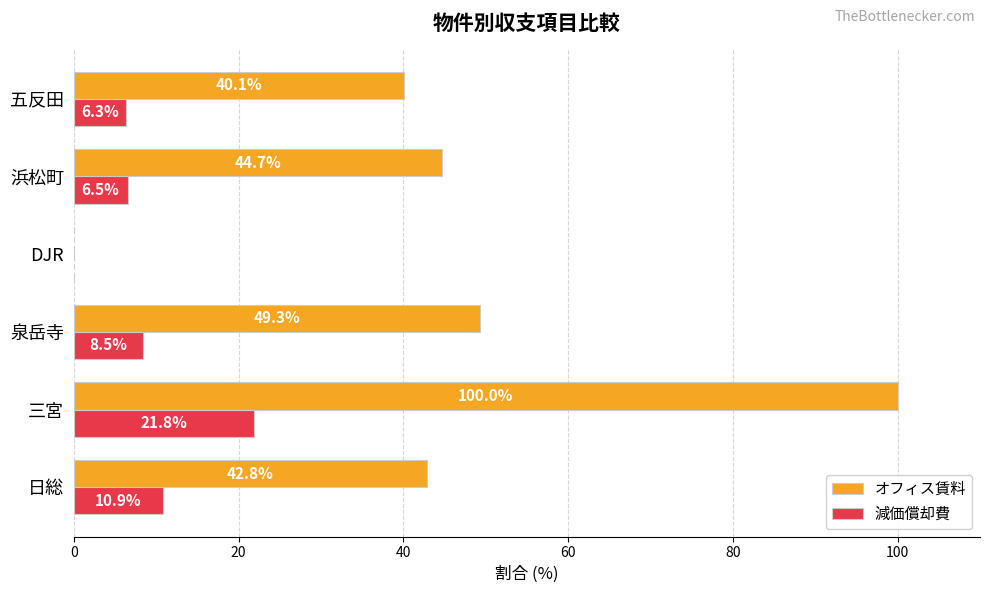

The 減価償却費 series shows 6.3 at 五反田. True or false?

True